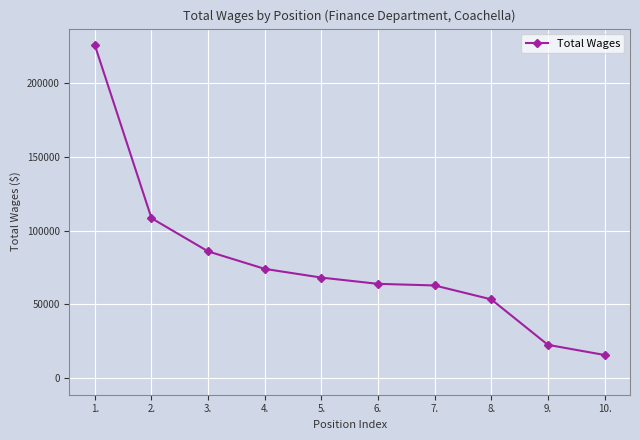

True or false: the data shows 140754 at 1..

False